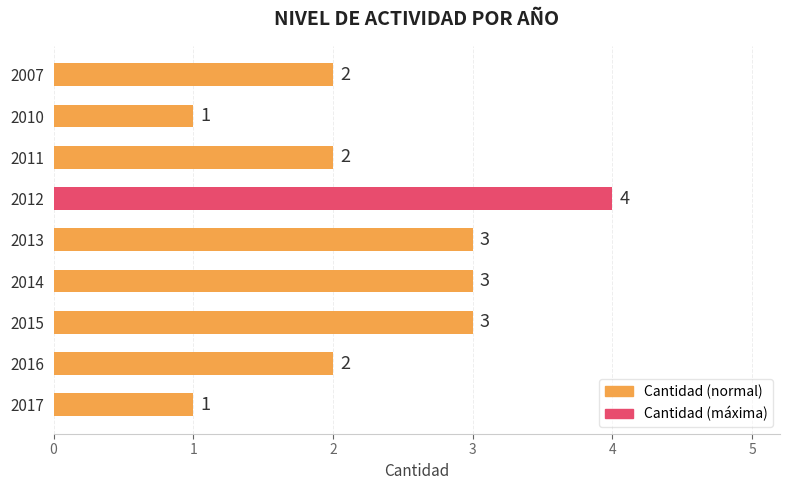

Which category has the highest value across all series?

2012